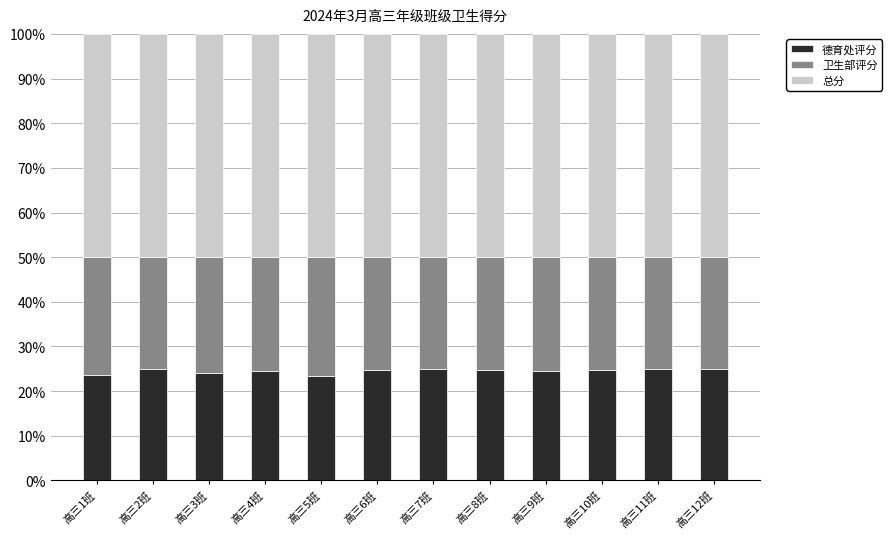

What is the minimum value for 德育处评分?

23.4